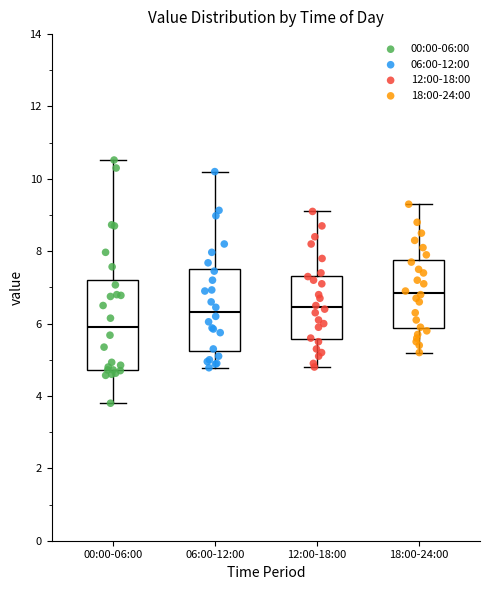

Which box's median line is the lowest?

00:00-06:00